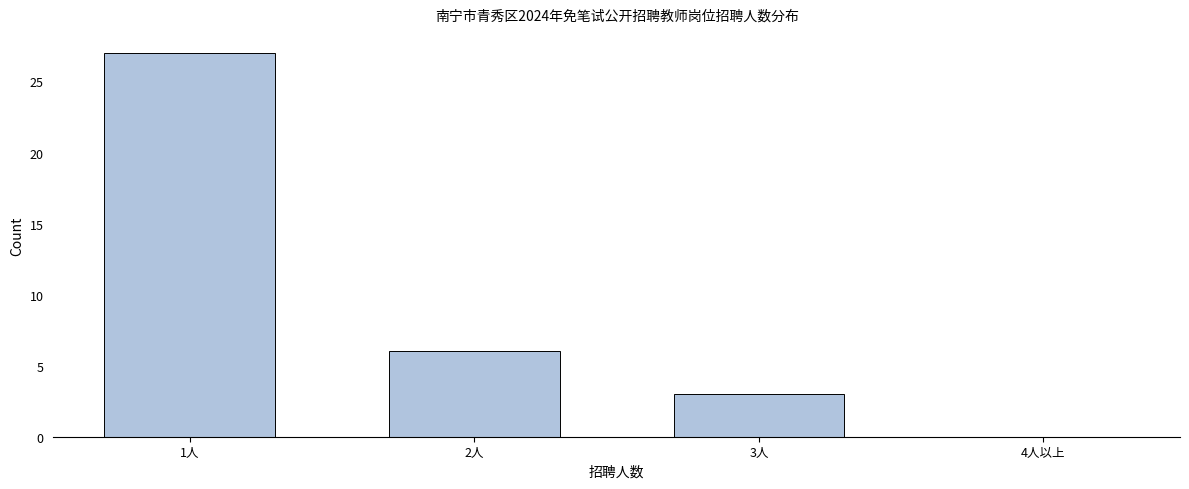

Reading left to right, extract all data points from this chart.

1人=27	2人=6	3人=3	4人以上=0